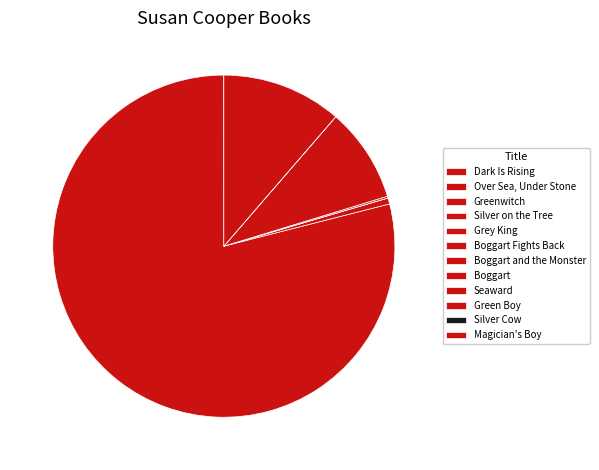

Which category has the smallest portion of the pie?

Over Sea, Under Stone